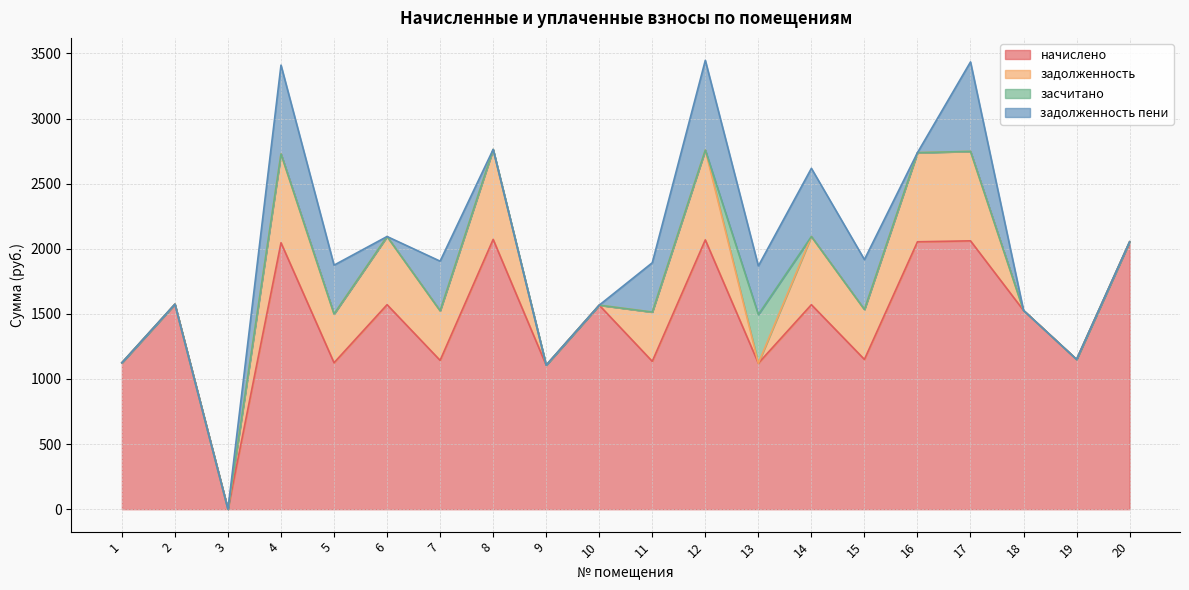

At which category is the sum across all series the highest?

12